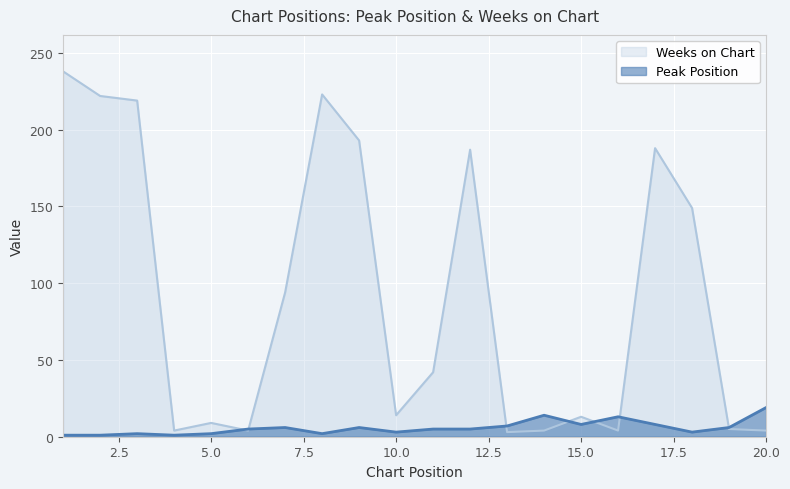

Where is the first local maximum for Weeks on Chart?

5.0